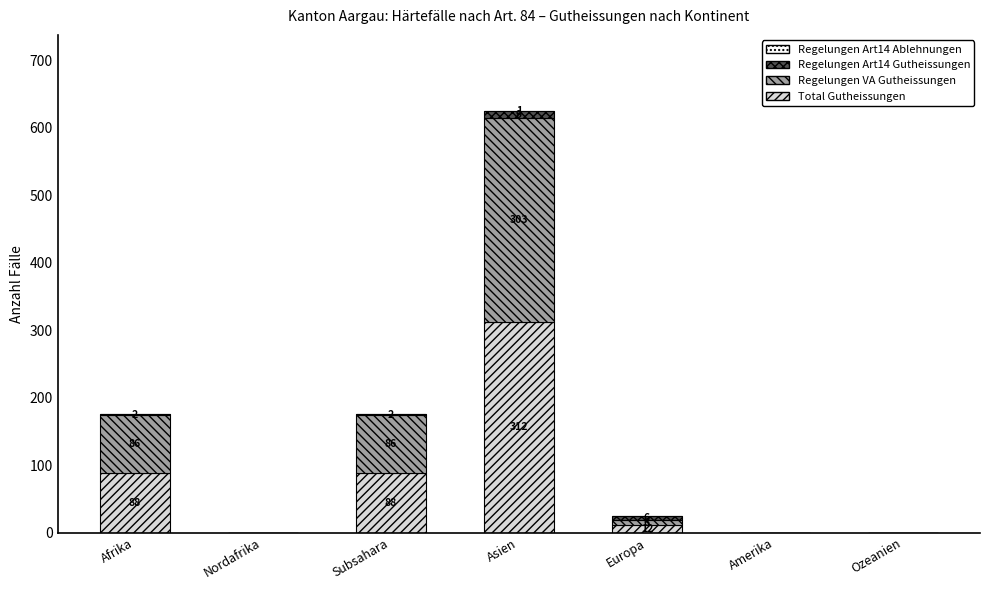

At which category is the sum across all series the highest?

Asien